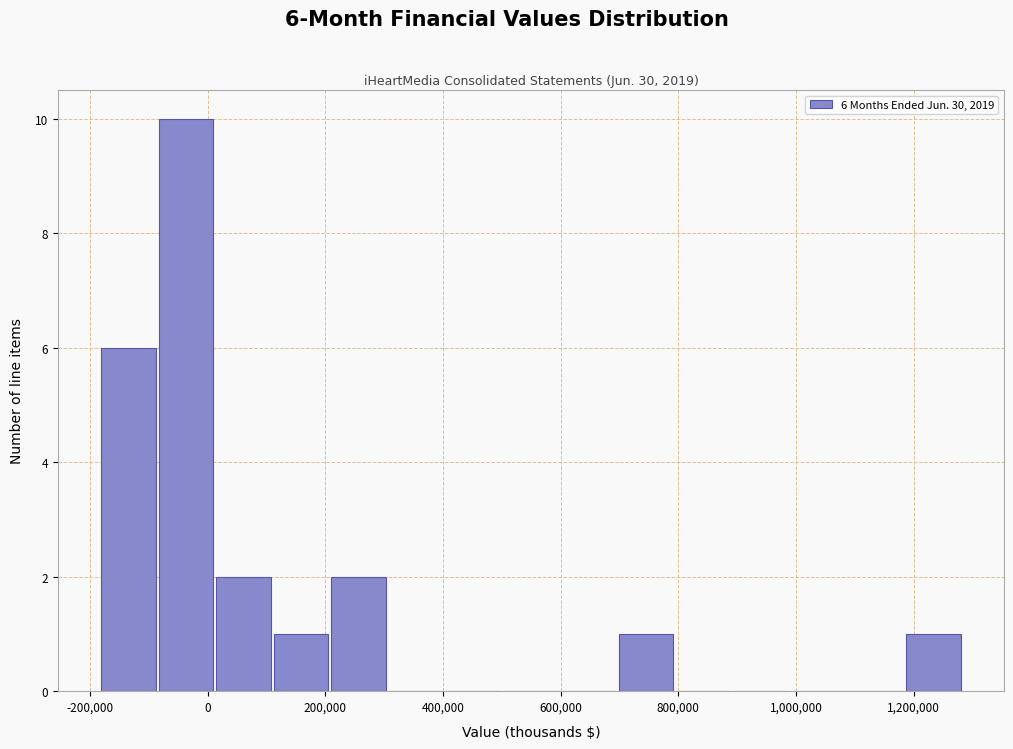

Which range on the x-axis has the tallest bar?

-80000 to 20000